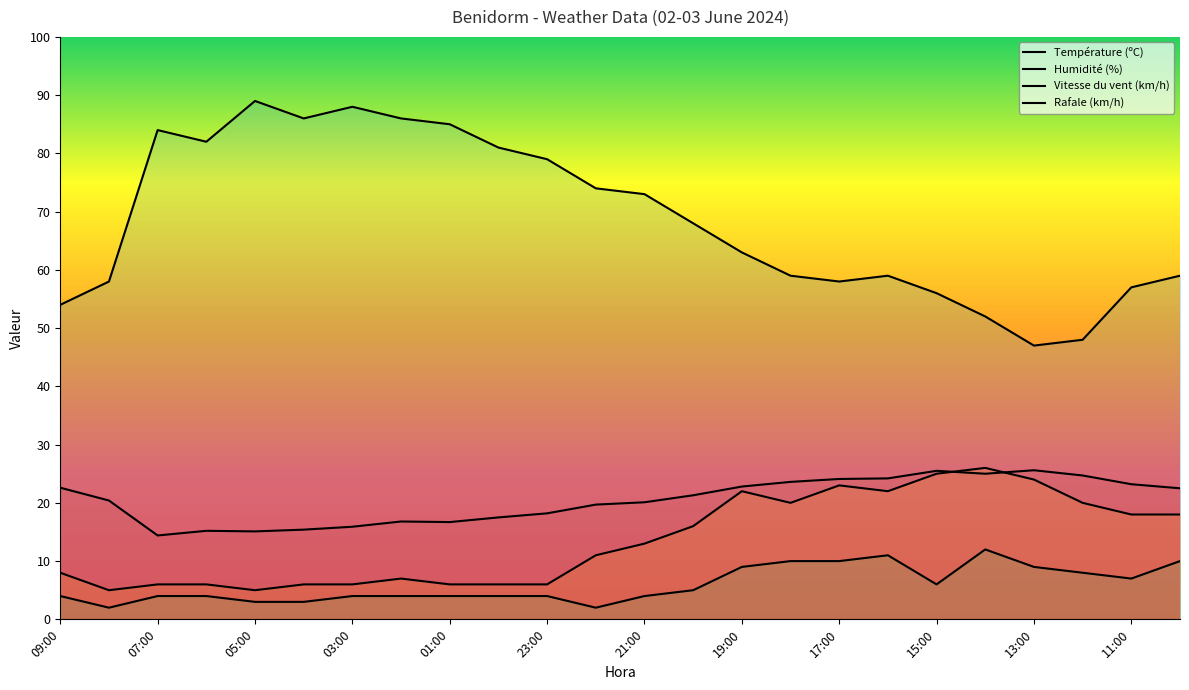

What are all the series names shown in the legend?

Température (ºC), Humidité (%), Vitesse du vent (km/h), Rafale (km/h)